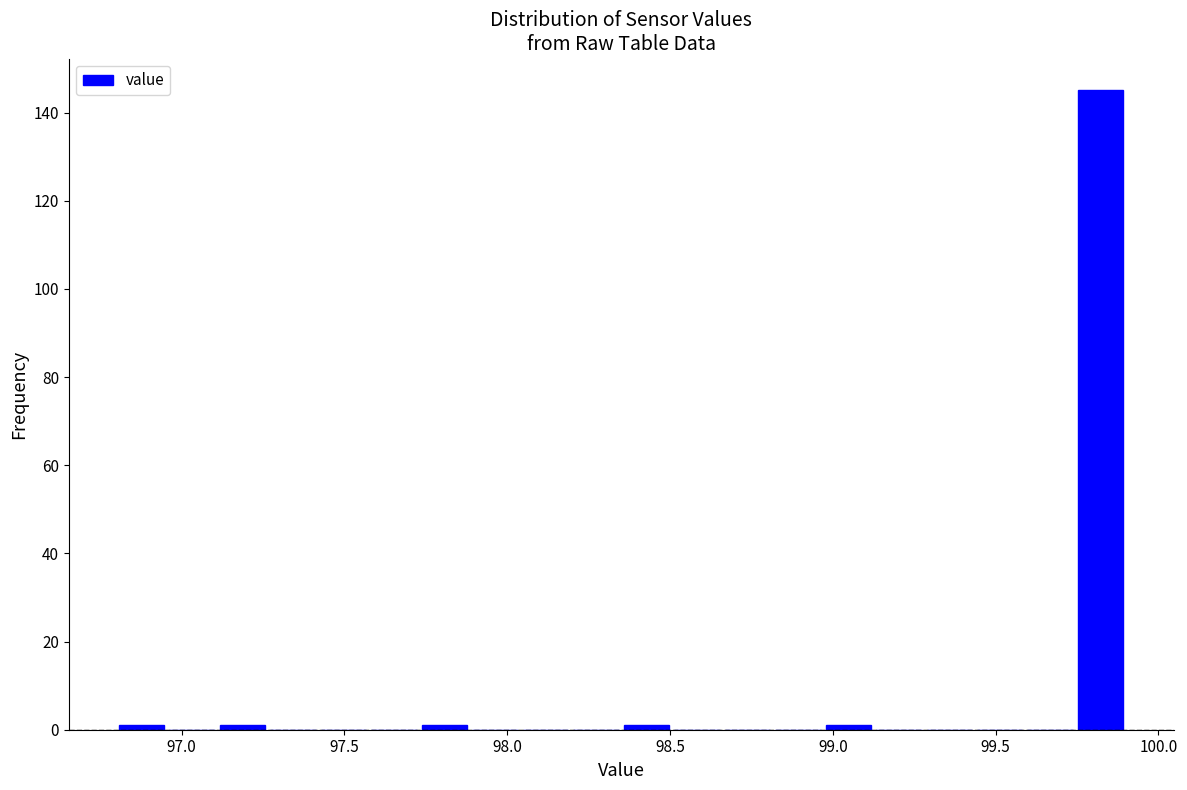

Around what value on the x-axis is the tallest bar? Give the approximate position of its centre, as read against the axis.

99.80